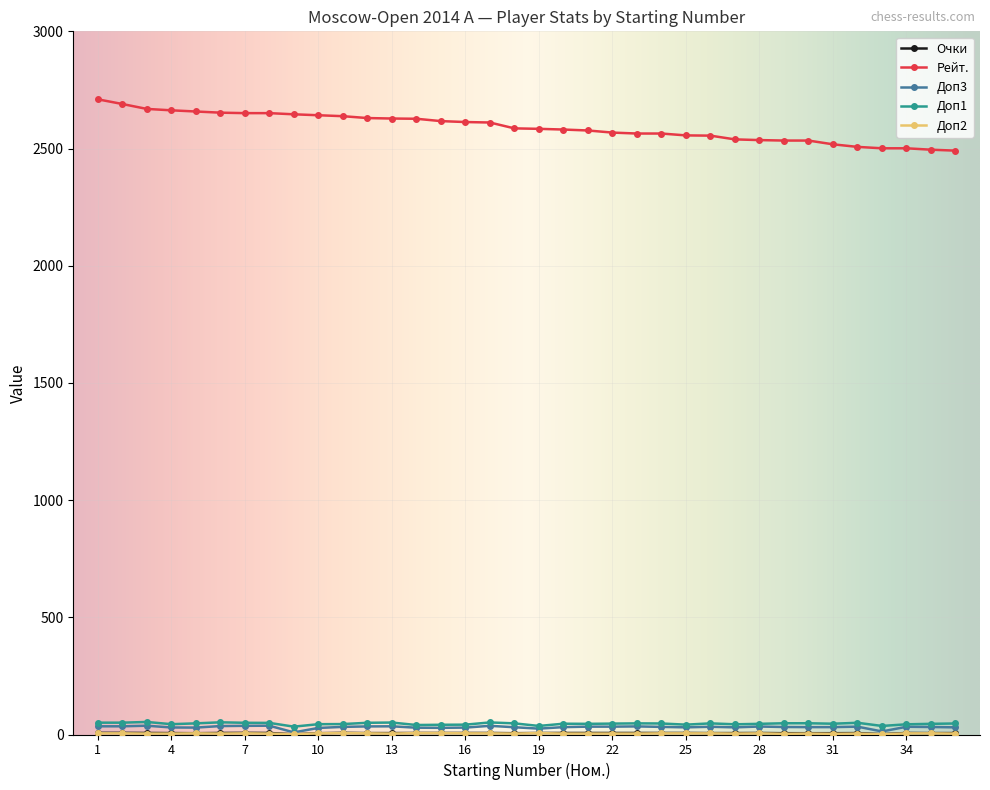

True or false: Рейт. and Доп1 intersect in this chart.

False